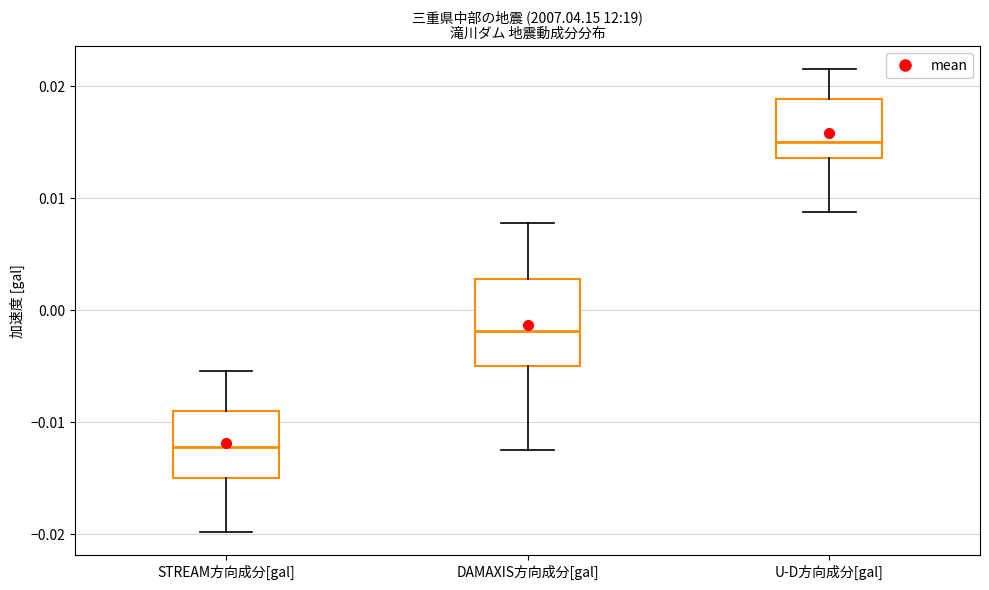

Comparing the boxes themselves (not the whiskers), which one is the tallest?

DAMAXIS方向成分[gal]